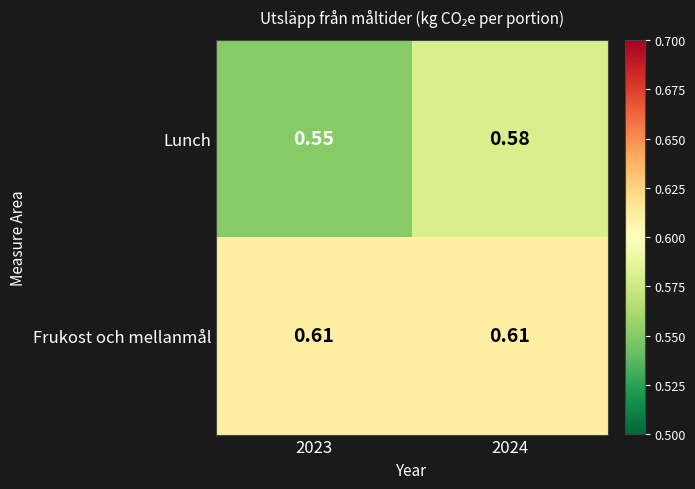

Which series has the largest range (max minus min)?

Lunch